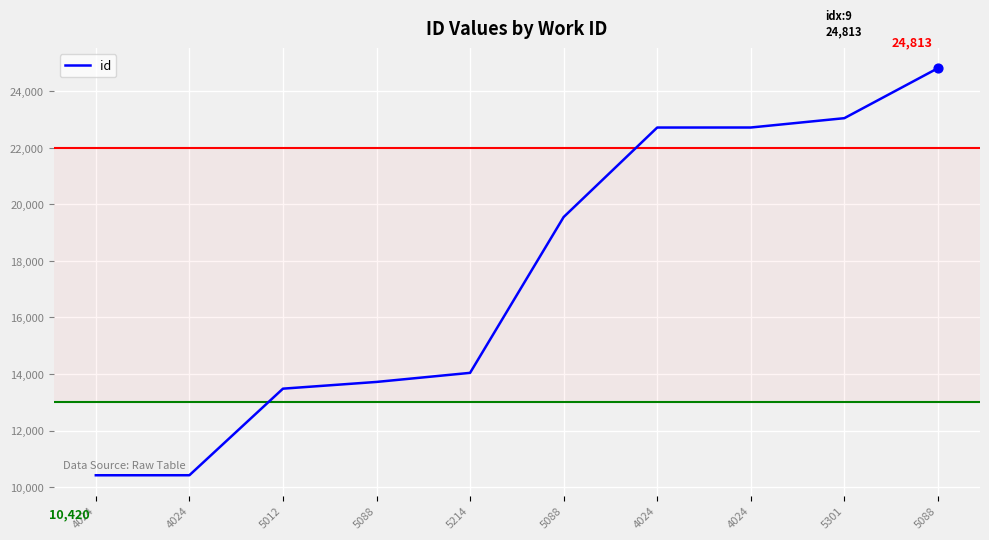

Approximately how many times larger is the value at 4024 compared to 5088?

0.8